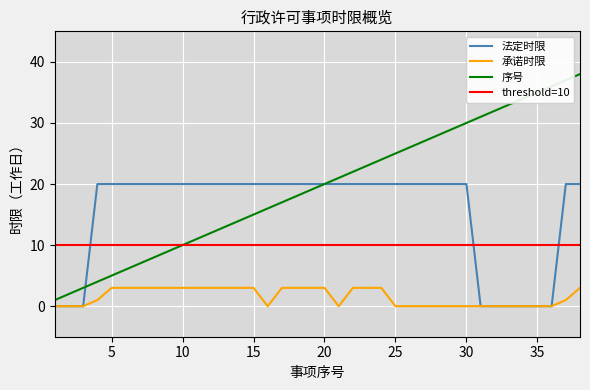

How many lines are shown in the chart?

4